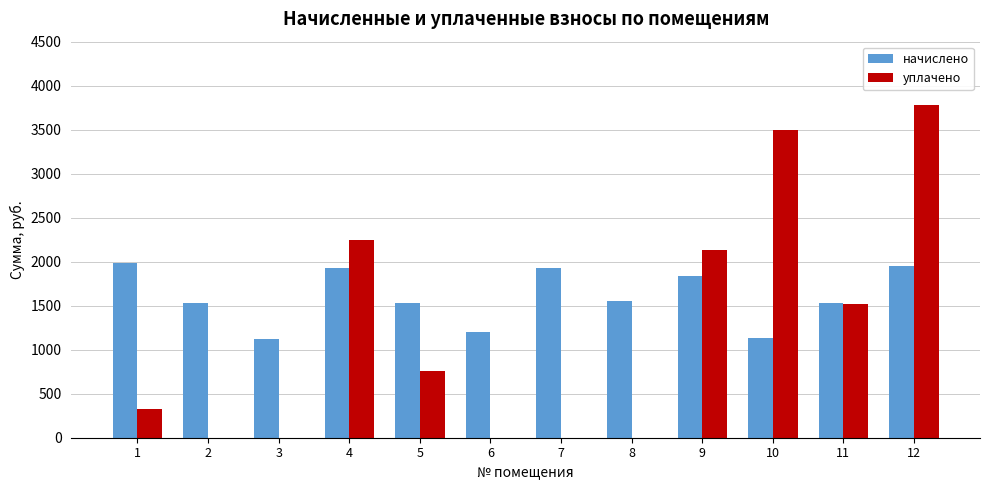

What is the average value of the начислено series?

1600.9